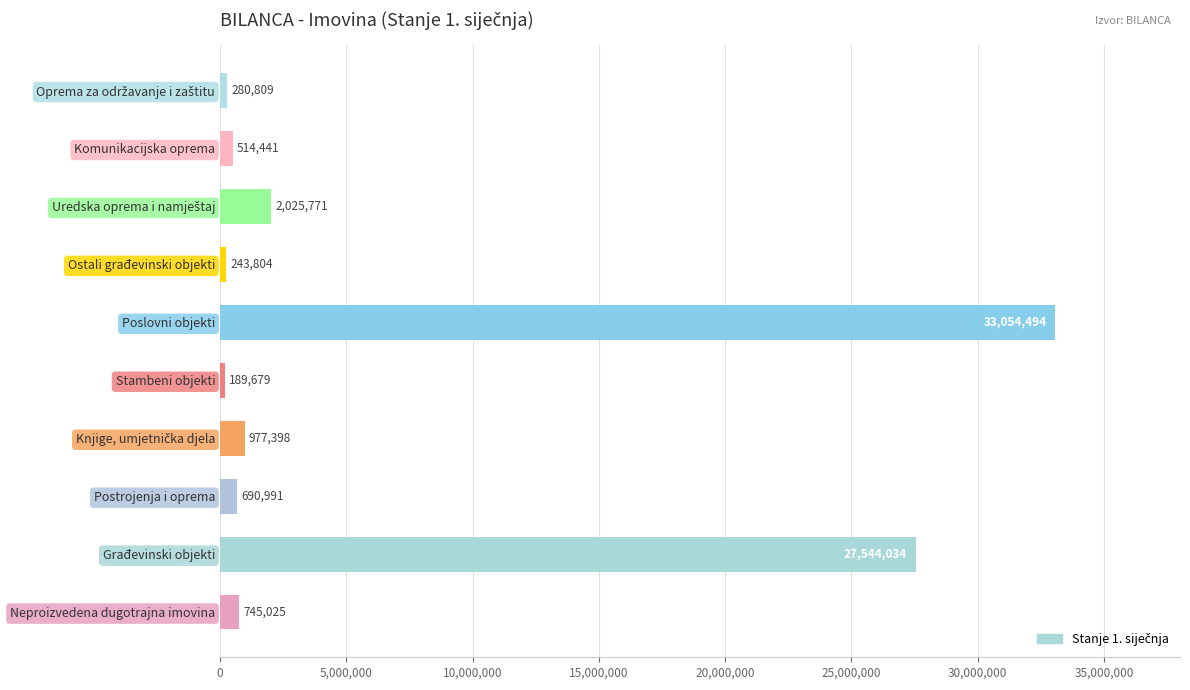

What is the average value?

6626644.6